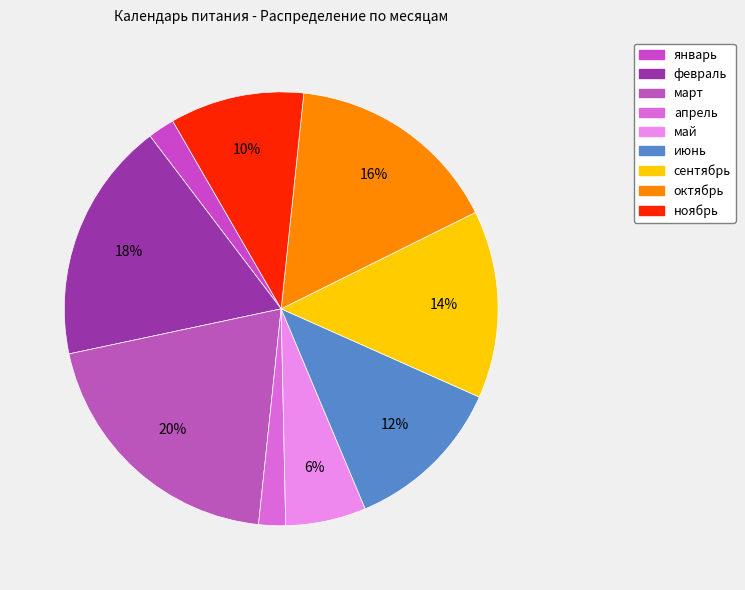

How many segments does this pie chart have?

9